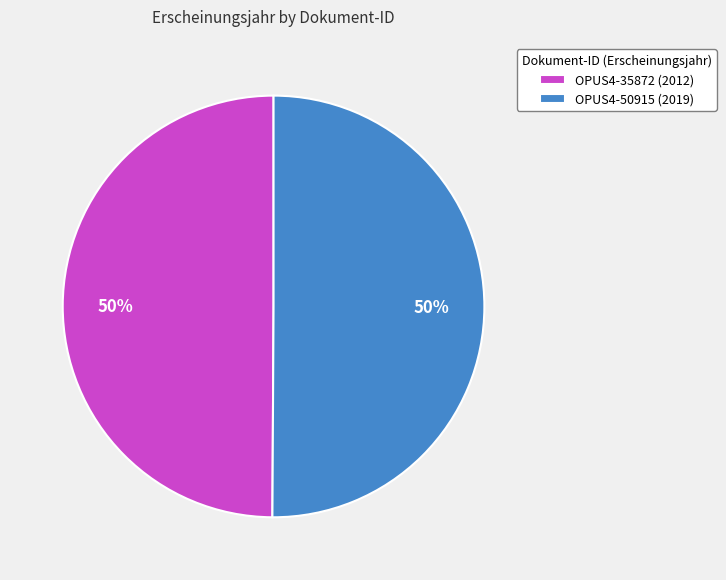

What is the ratio of the value at OPUS4-35872 (2012) to the value at OPUS4-50915 (2019)?

1.0